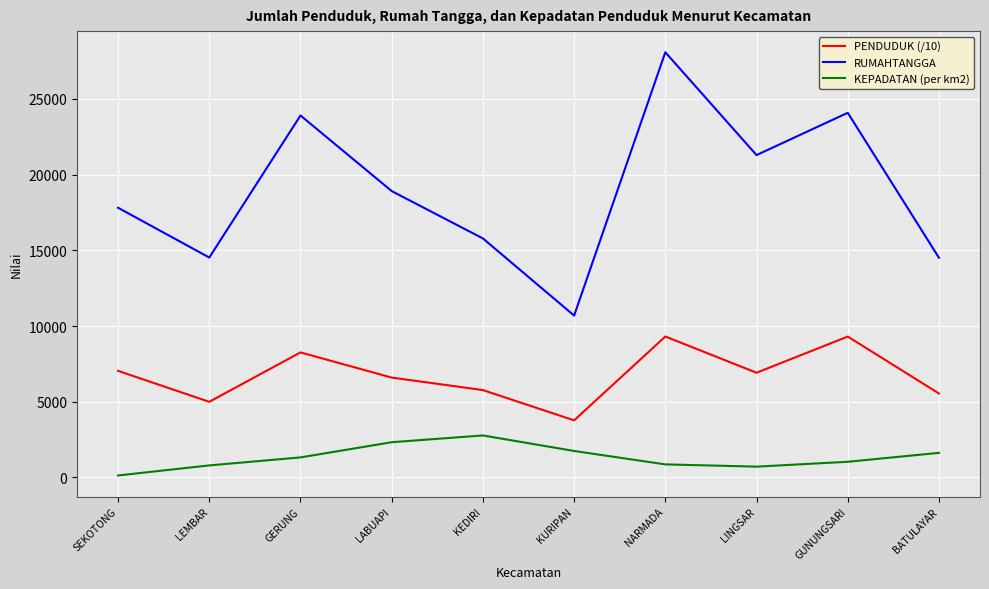

What position from the right is KURIPAN?

5